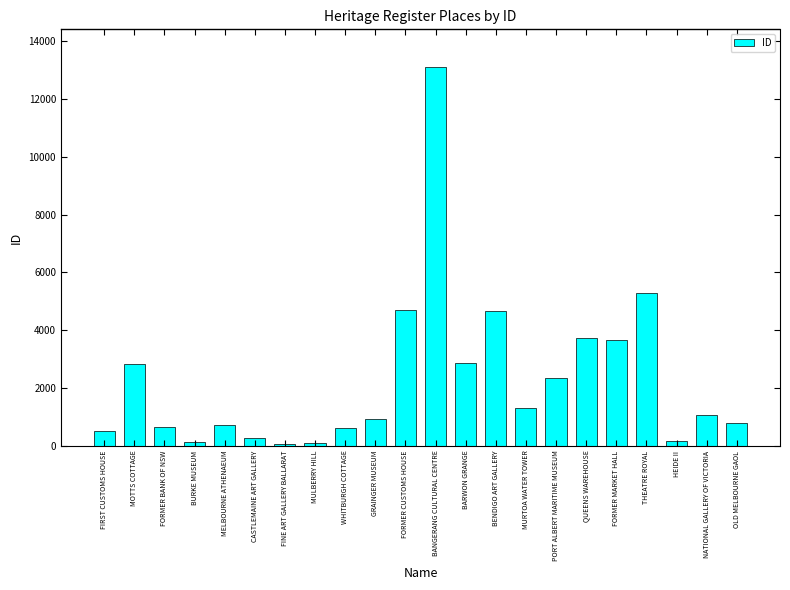

Which label corresponds to the largest value in the chart?

BANGERANG CULTURAL CENTRE